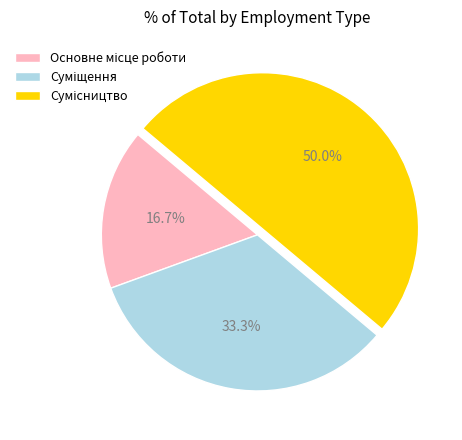

Count the number of slices in the pie.

3